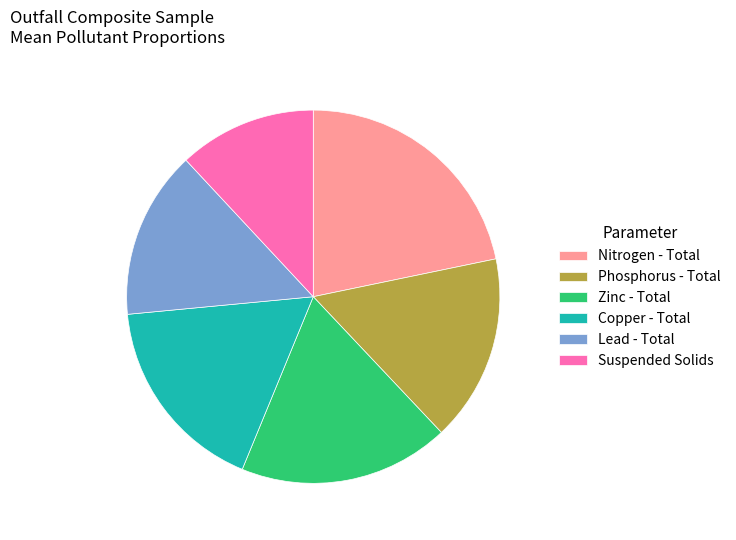

Which has a higher value, Copper - Total or Zinc - Total?

Zinc - Total